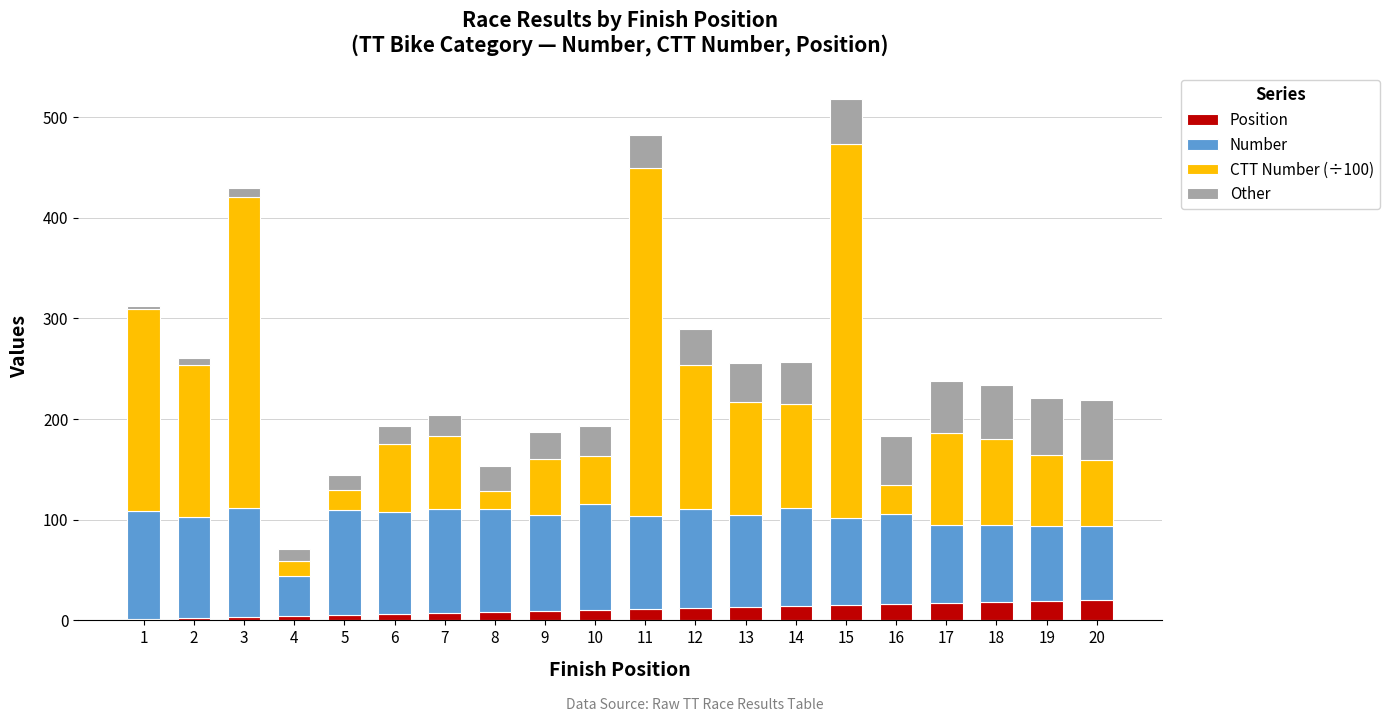

At which category is the sum across all series the highest?

15